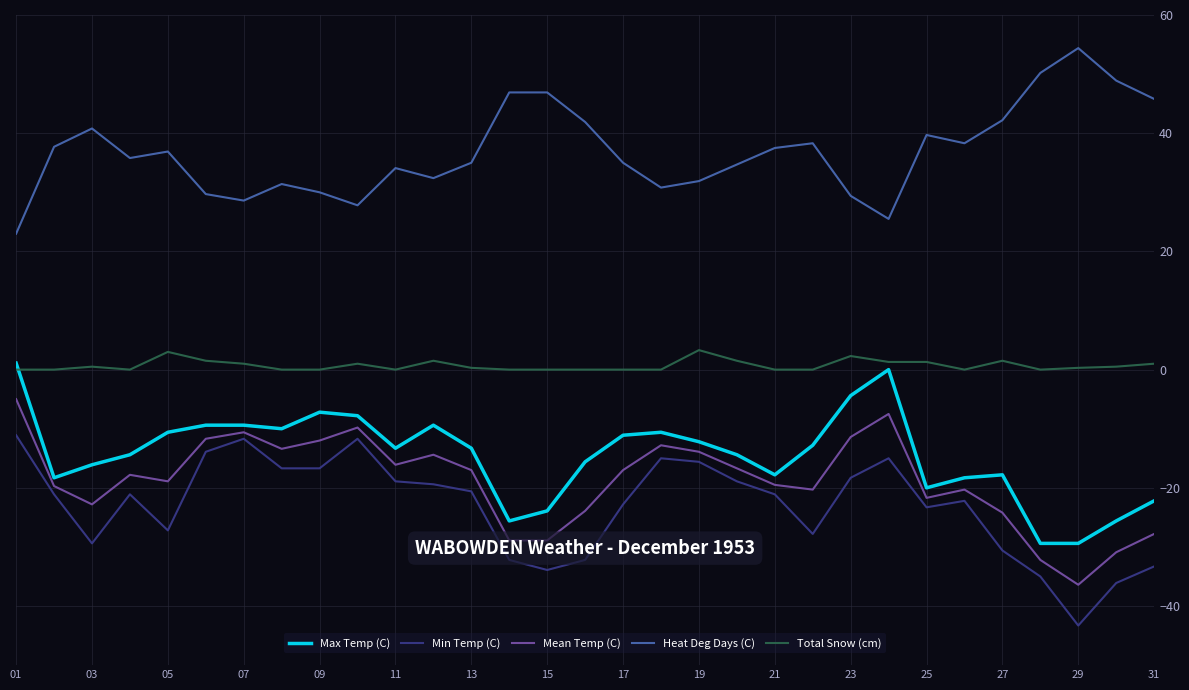

True or false: Total Snow (cm) and Mean Temp (C) intersect in this chart.

False